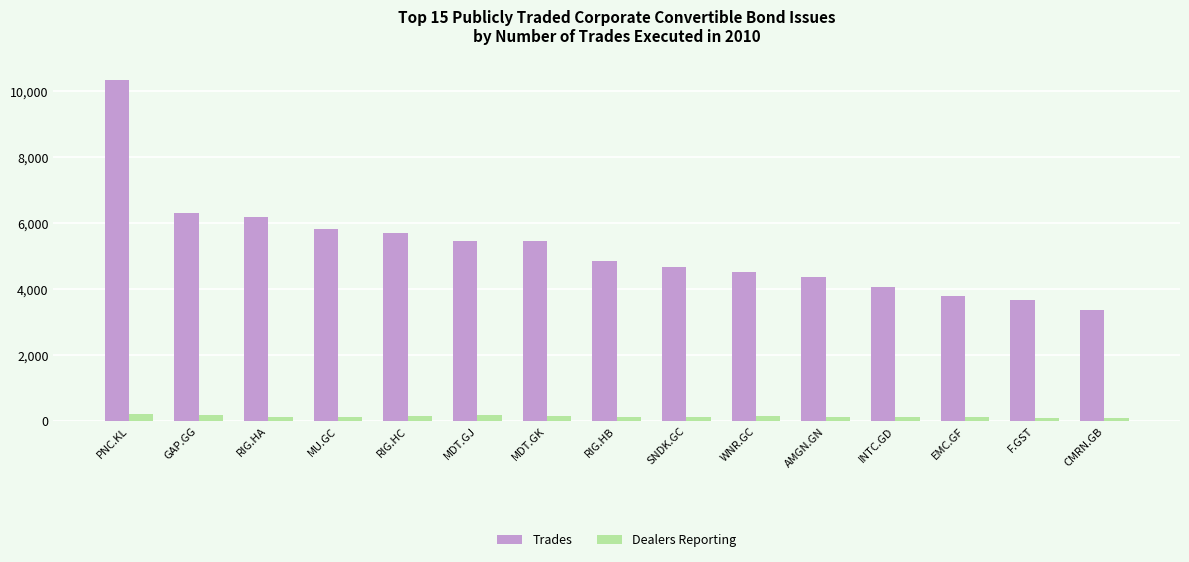

Which series has the largest total across all categories?

Trades